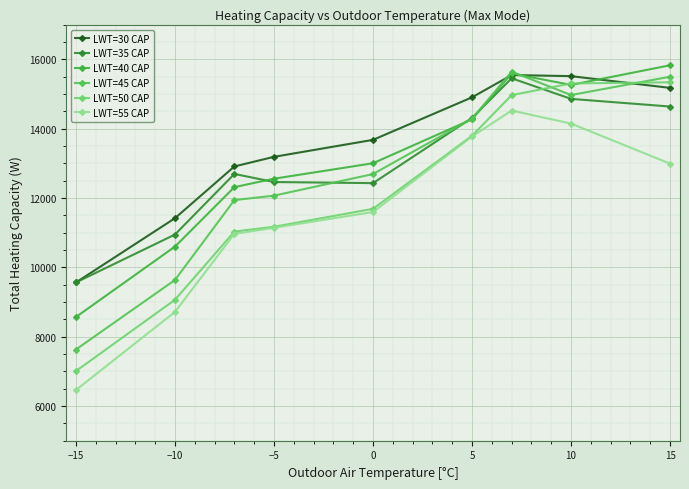

How many lines are shown in the chart?

6